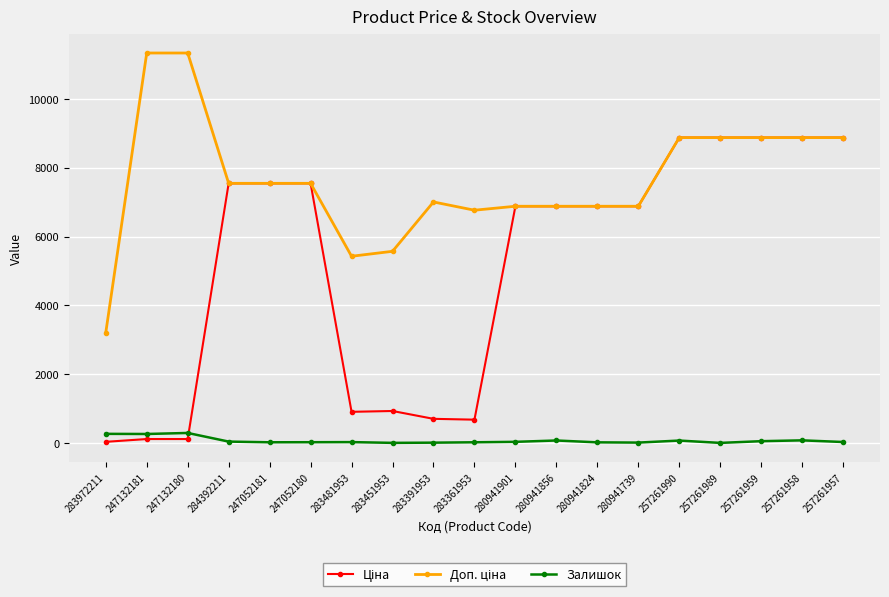

Does the chart have visible grid lines?

Yes